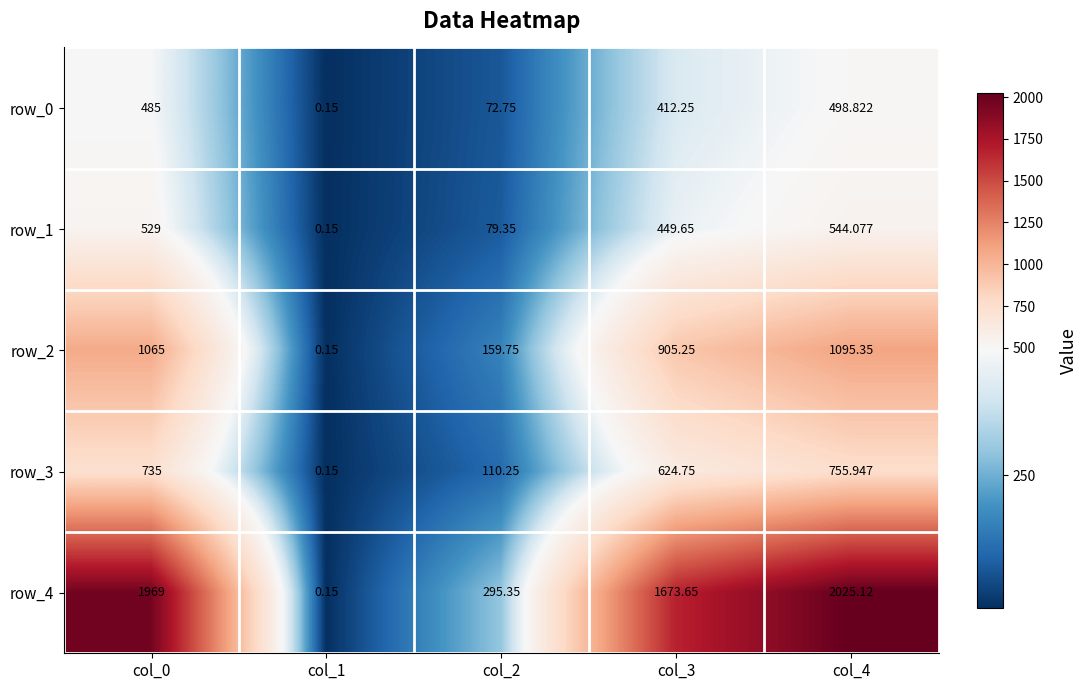

At which label does row_0 first exceed 412?

col_0